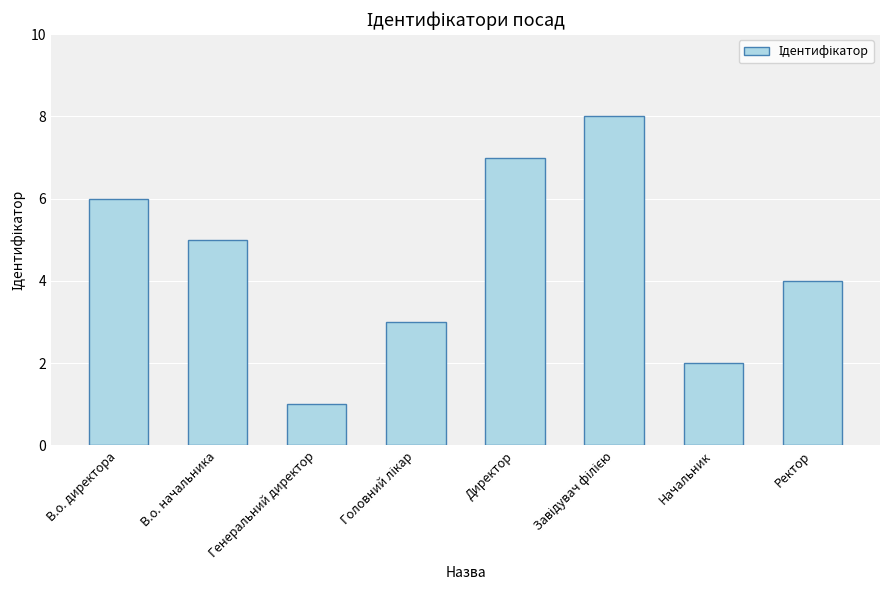

What is the label of the 8th bar from the right?

В.о. директора